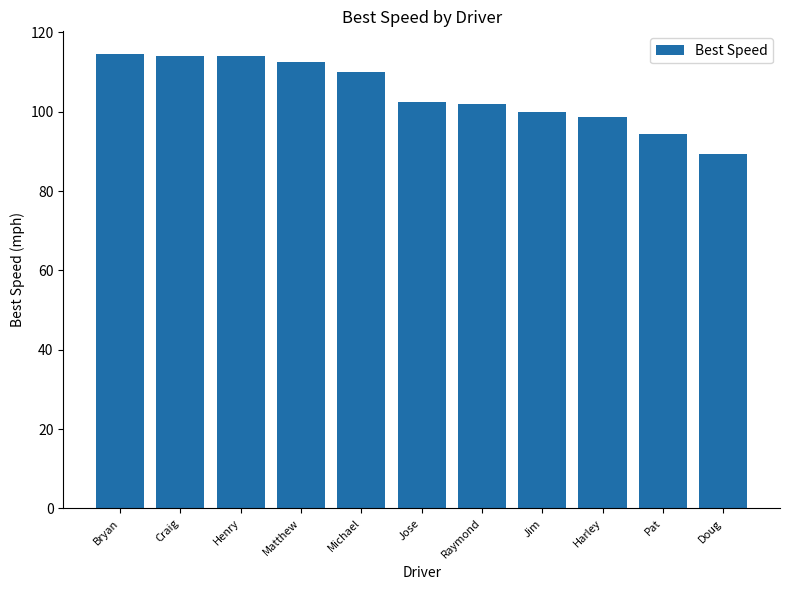

True or false: the data shows 114.5 at Bryan.

True